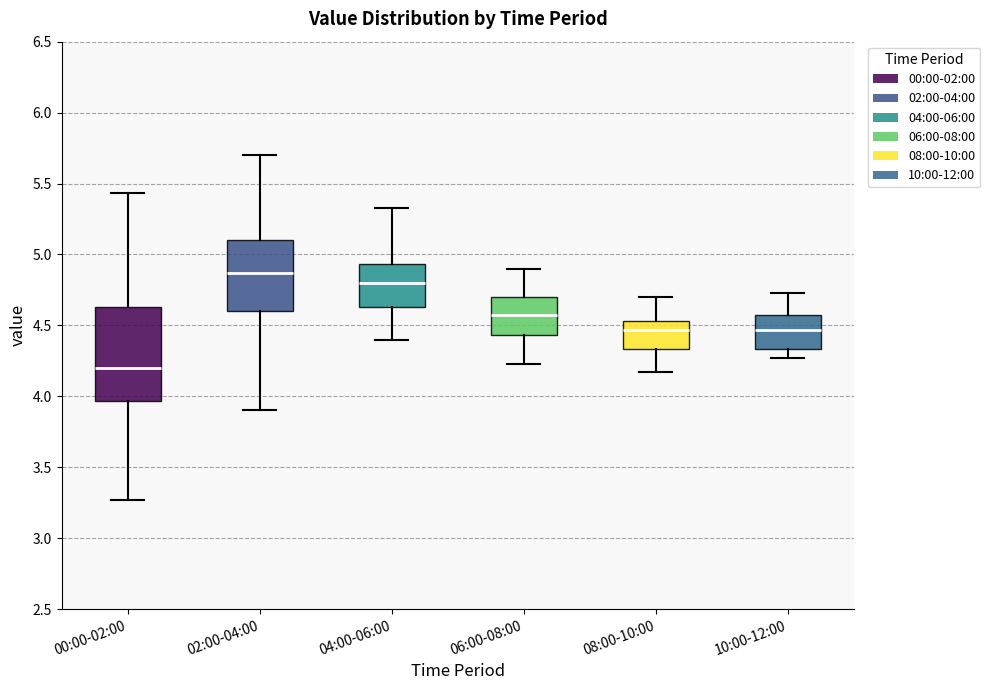

Where is the upper edge of the box for 10:00-12:00 on the y-axis? The values are not printed on the chart, so give them approximately, as read against the axis.

4.55